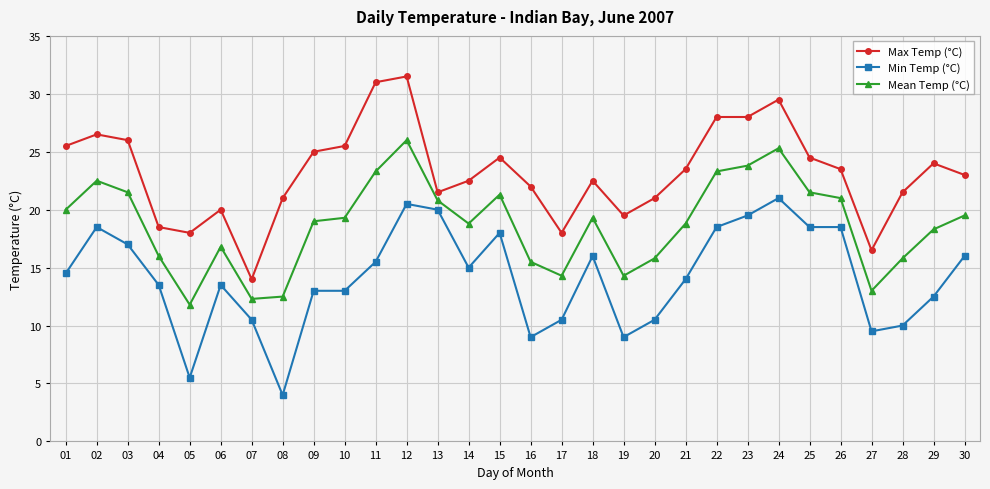

True or false: Max Temp (°C) has a value of 18.0 at 05.

True